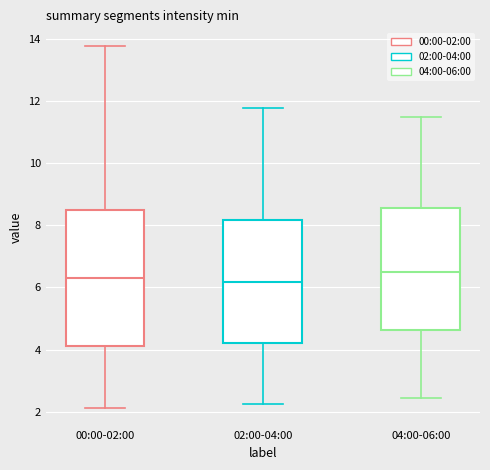

Reading left to right, transcribe this box plot: for each box, give where its median line is, the range the box spans, and where its two whiskers end, as read against the y-axis. The values are not printed on the chart, so give them approximately, as read against the axis.

00:00-02:00: median 6.2, box 4.2 to 8.4, whiskers 2.2 to 13.8
02:00-04:00: median 6.2, box 4.2 to 8.2, whiskers 2.2 to 11.8
04:00-06:00: median 6.6, box 4.6 to 8.6, whiskers 2.4 to 11.6